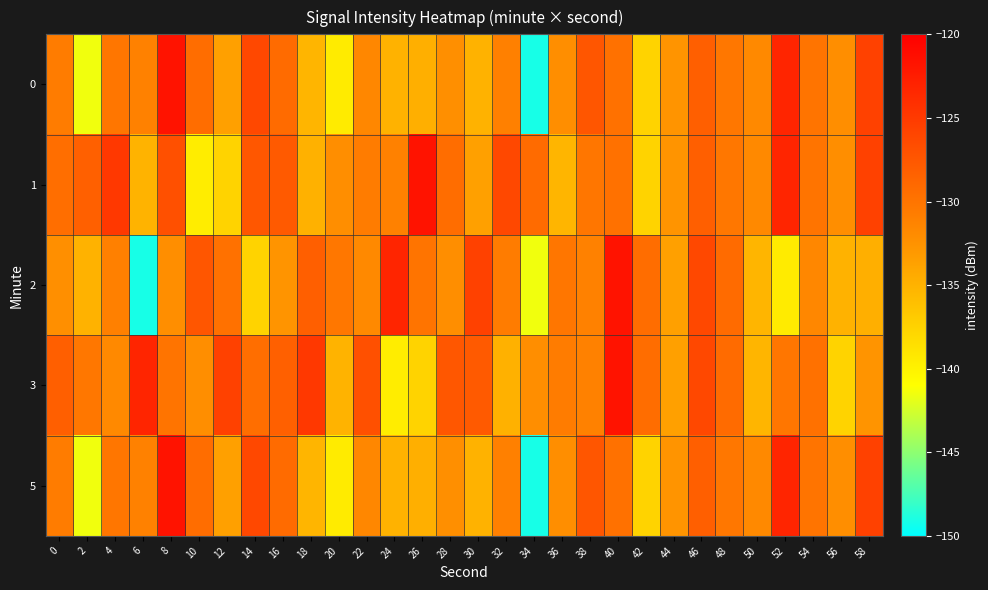

At which category is the sum across all series the highest?

40